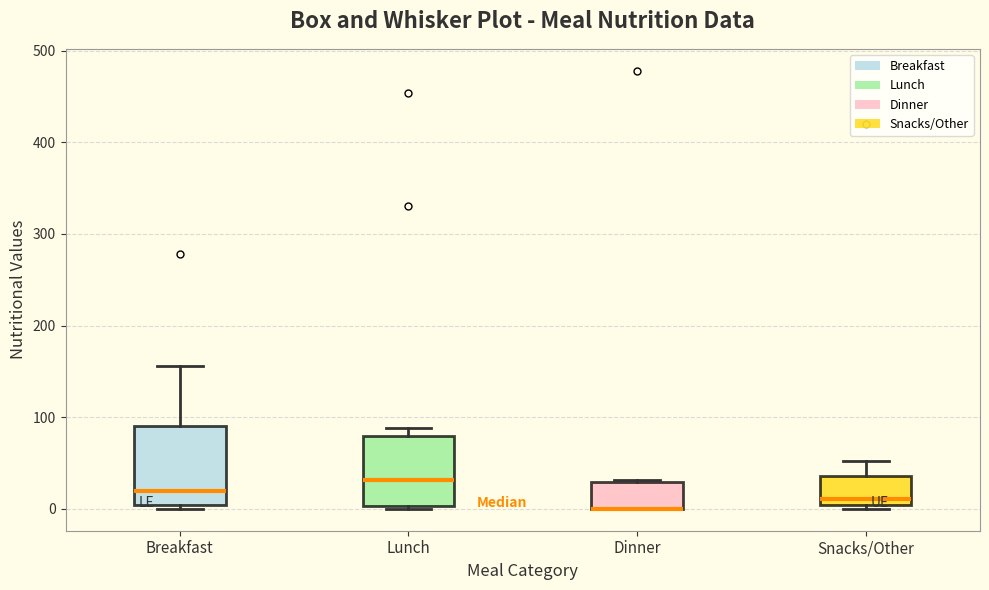

Where is the lower edge of the box for Lunch on the y-axis? The values are not printed on the chart, so give them approximately, as read against the axis.

0